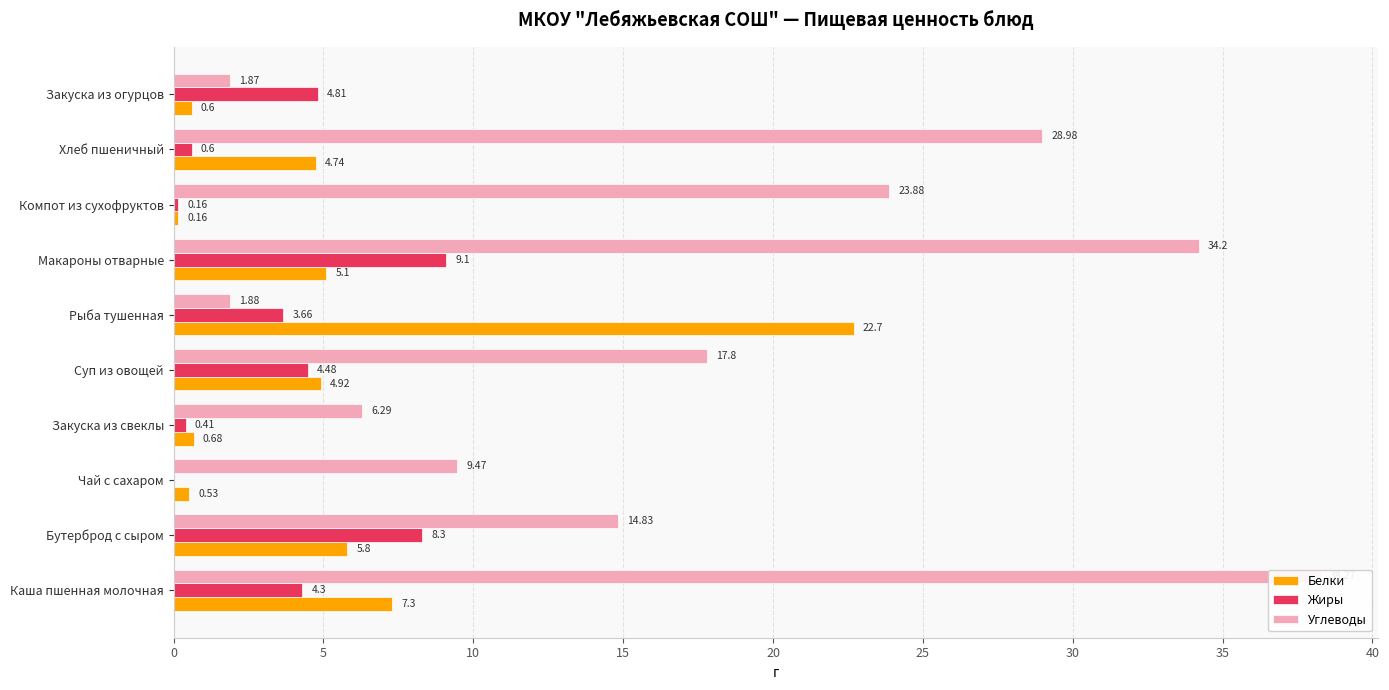

What is the difference between the second highest and minimum values in the Углеводы series?

32.3